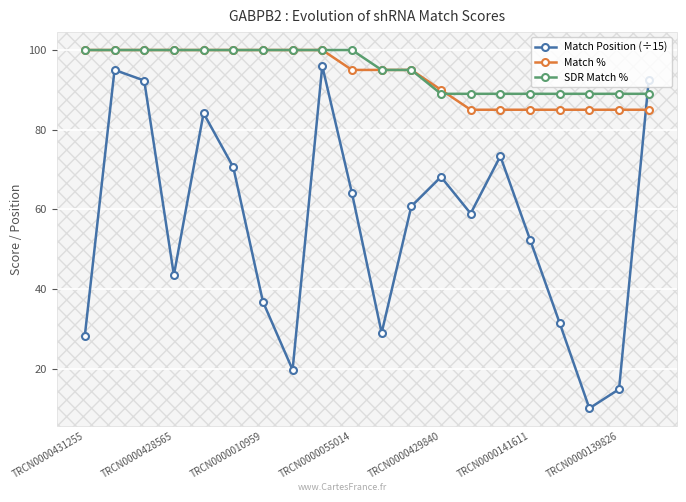

How many data points in SDR Match % are less than 100?

10